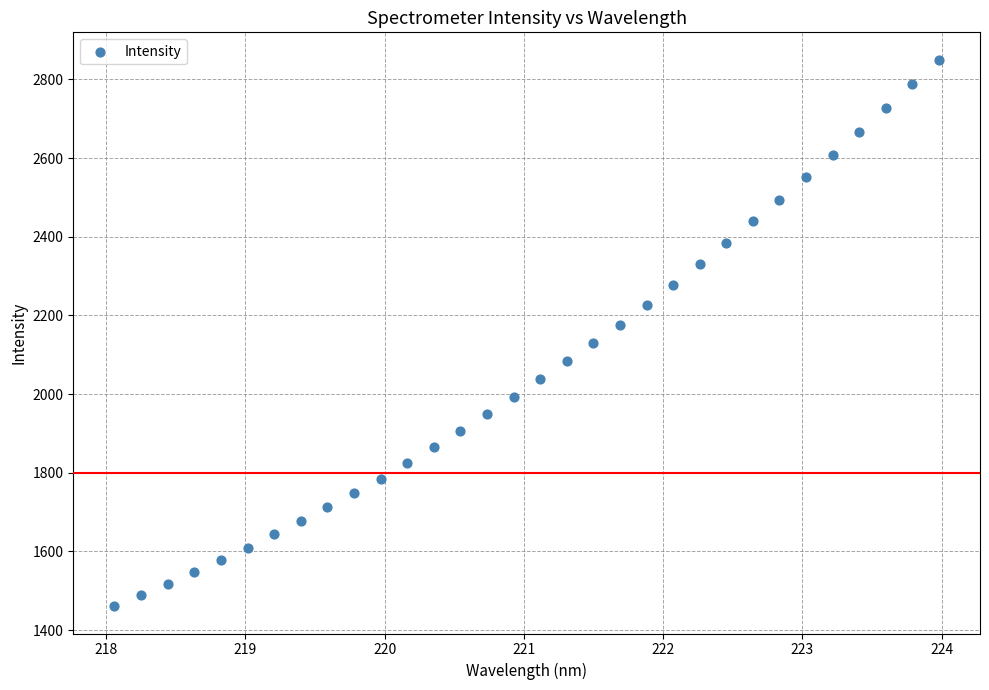

What is the range of X values (max minus min)?

5.9